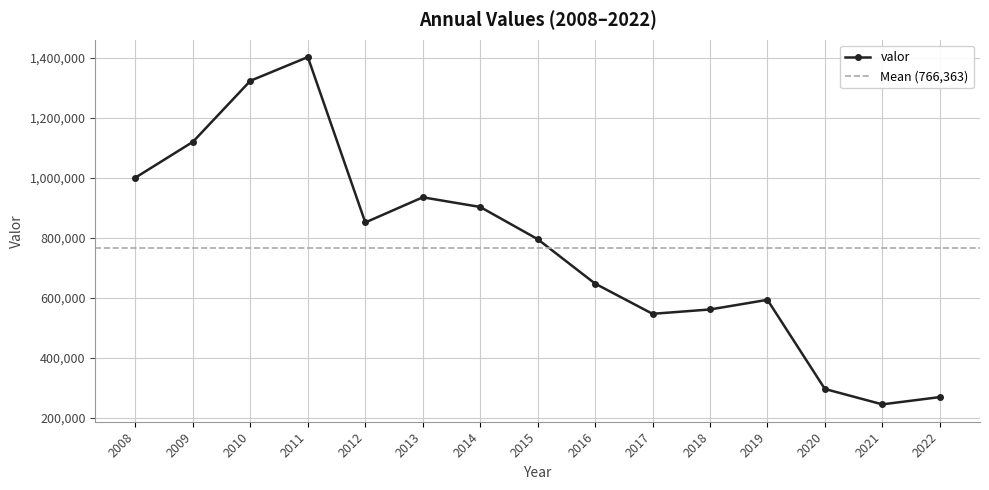

What is the greatest value displayed?

1403457